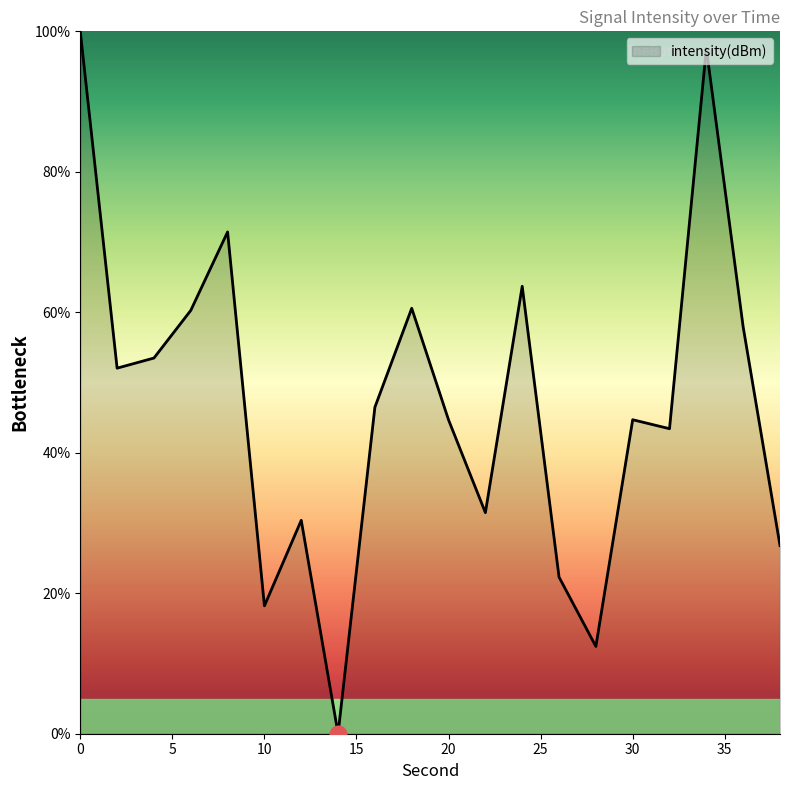

What is the maximum value shown in the chart?

100.0